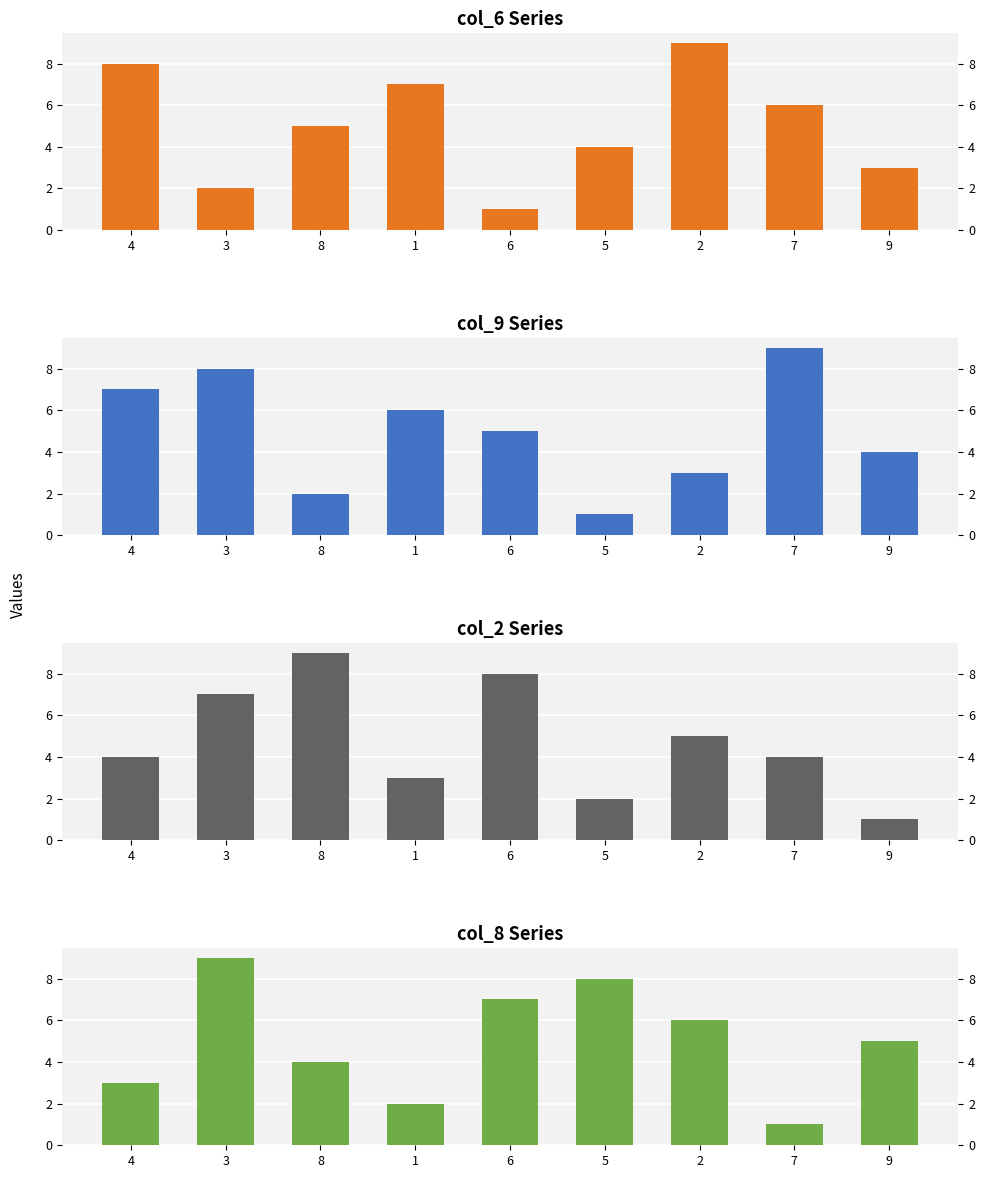

The value of col_8 at 1 is 3. True or false?

False